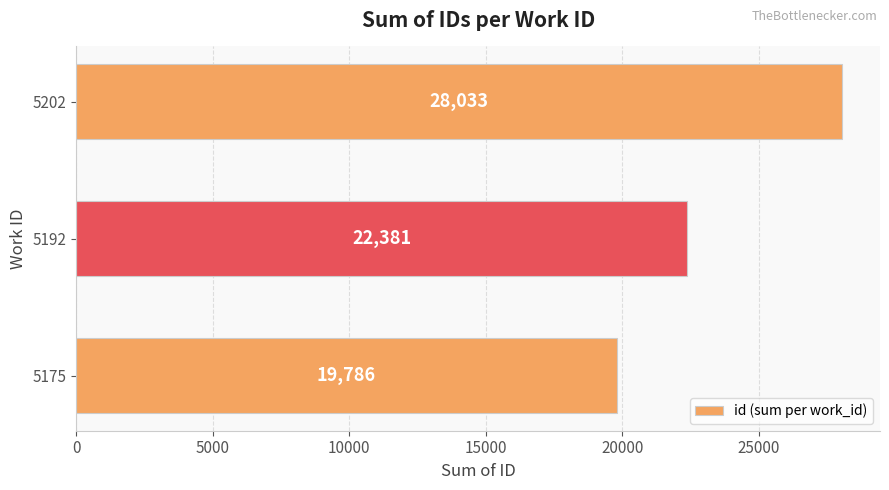

Approximately how many times larger is the value at 5192 compared to 5202?

0.8